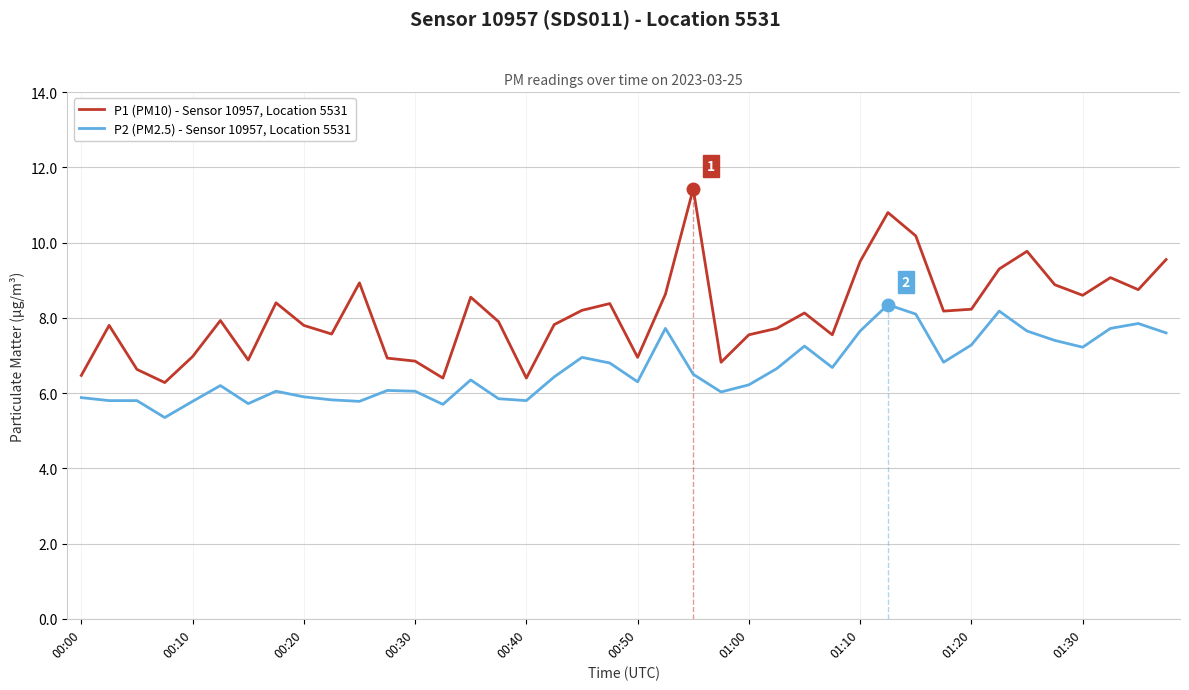

List the series in order of their peak value, highest first.

P1 (PM10) - Sensor 10957, Location 5531, P2 (PM2.5) - Sensor 10957, Location 5531